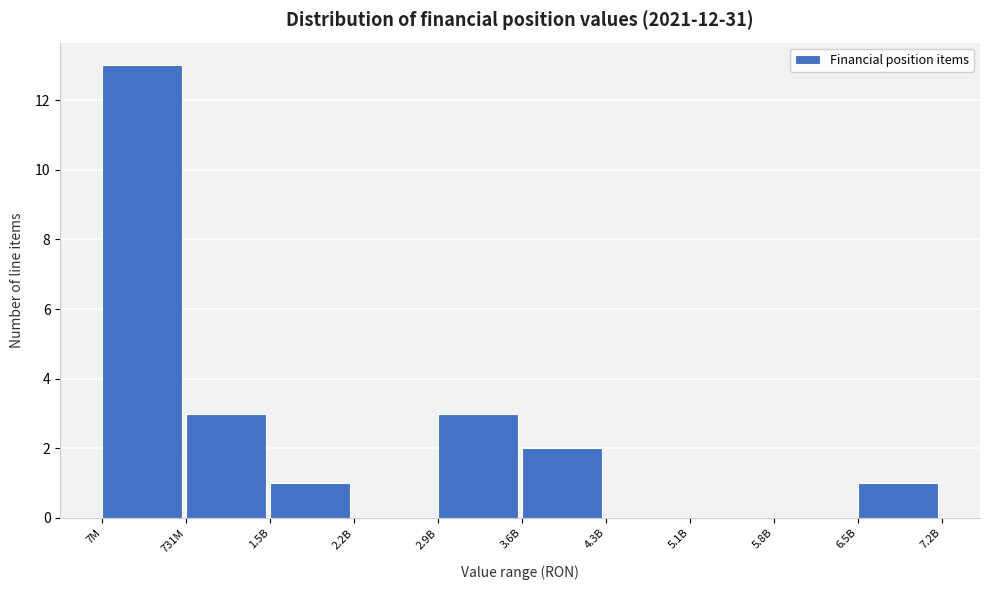

Reading left to right, transcribe all the data shown in this chart.

7M=13	731M=3	1.5B=1	2.2B=0	2.9B=3	3.6B=2	4.3B=0	5.1B=0	5.8B=0	6.5B=1